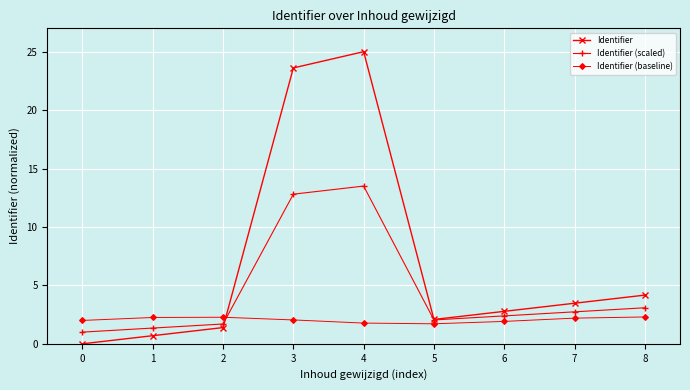

What is the highest value of the Identifier (baseline) series?

2.3